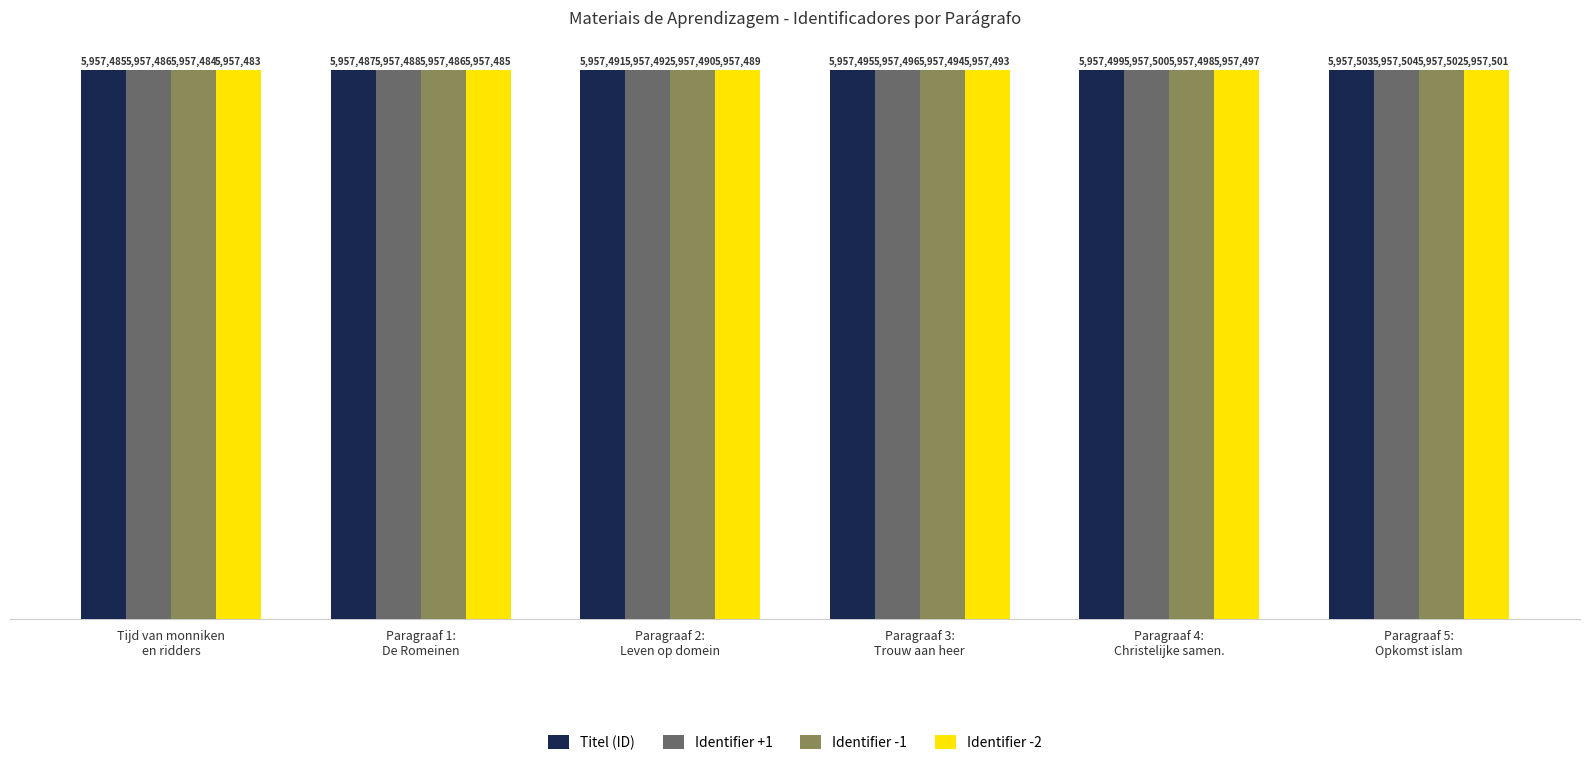

Which series has the largest range (max minus min)?

Titel (ID)